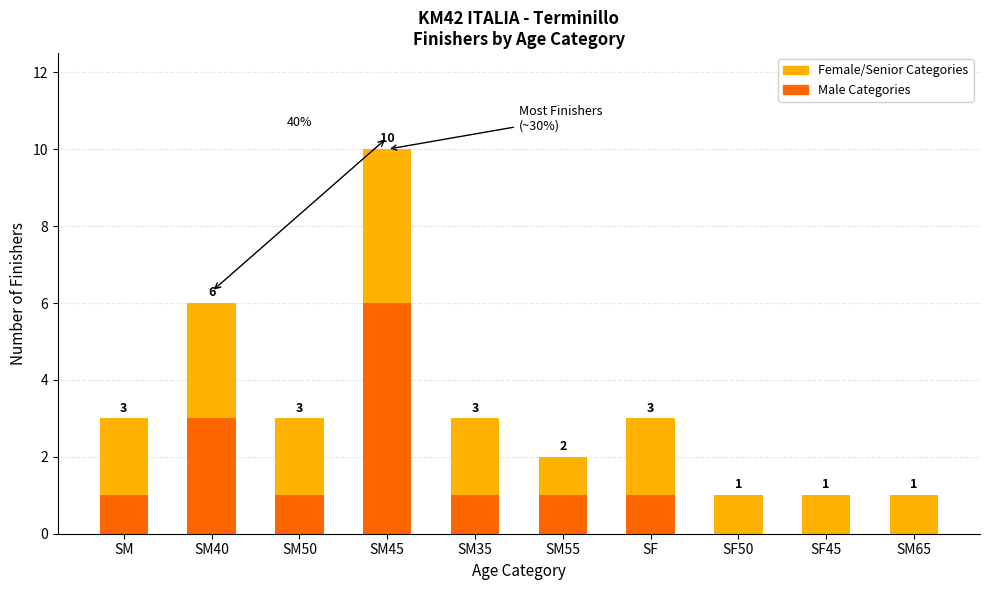

Where is Male Categories nearest to the value 3?

SM40